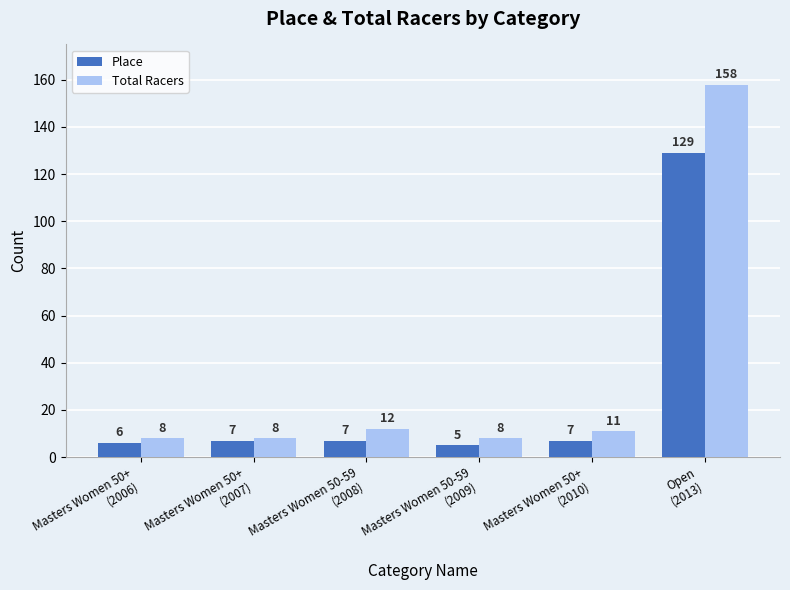

Where is Total Racers nearest to the value 83?

Masters Women 50-59
(2008)